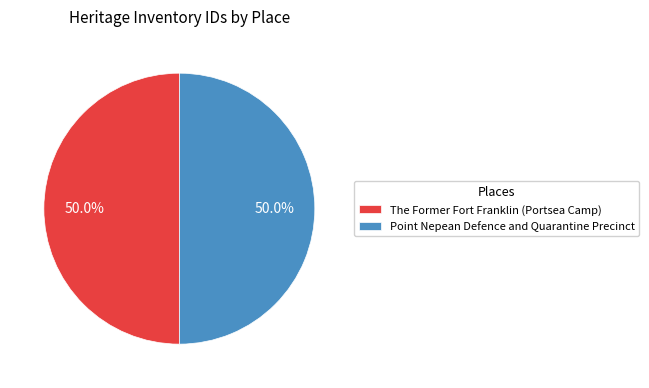

Count the number of slices in the pie.

2